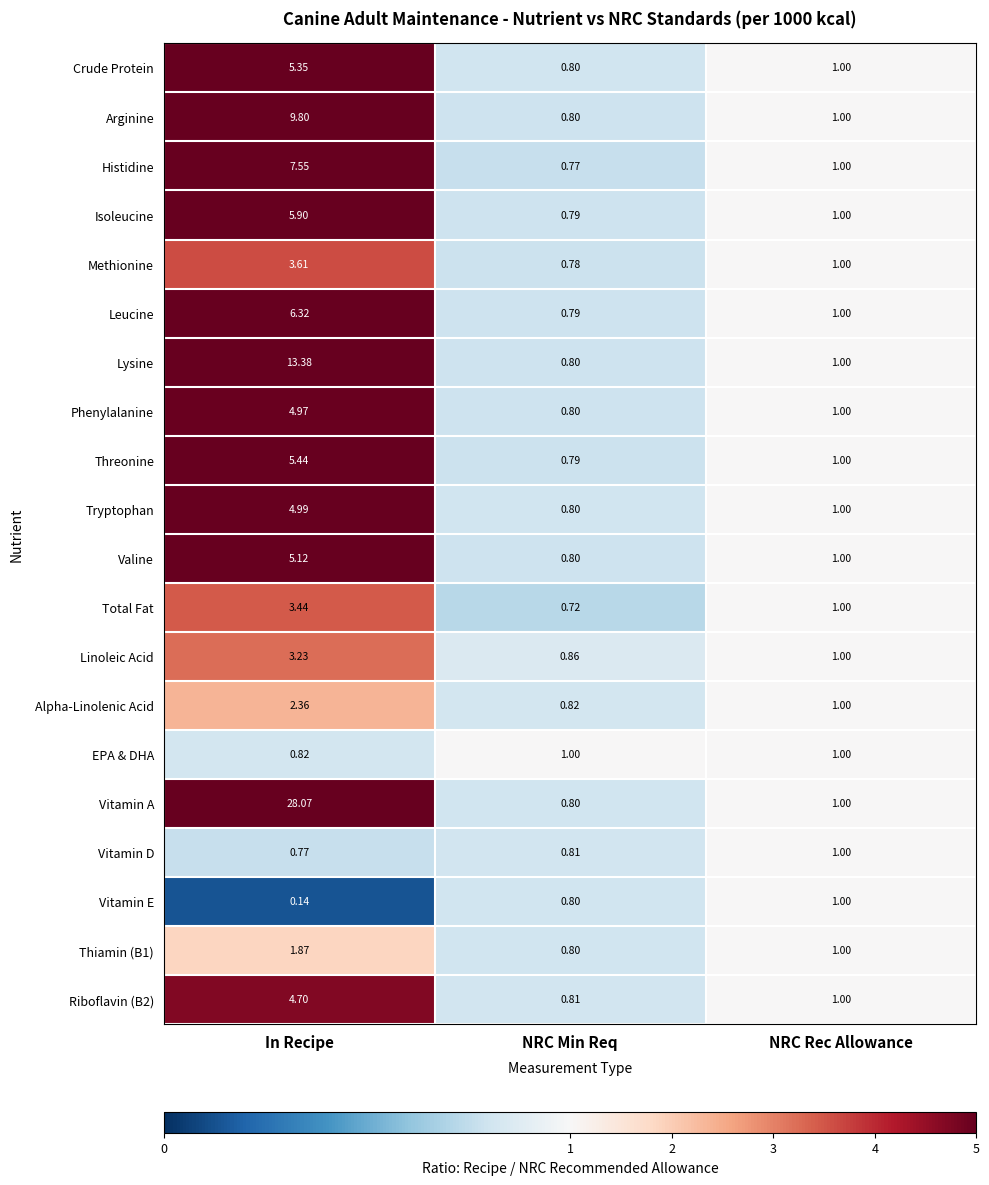

At which label is Valine closest to 2?

NRC Rec Allowance